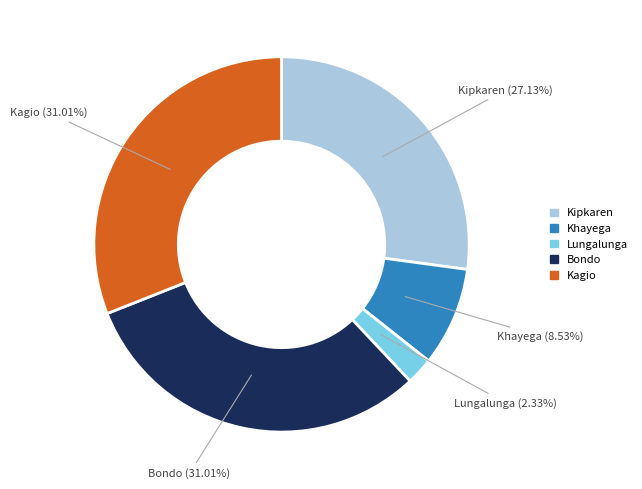

Is there a majority slice in this chart?

No